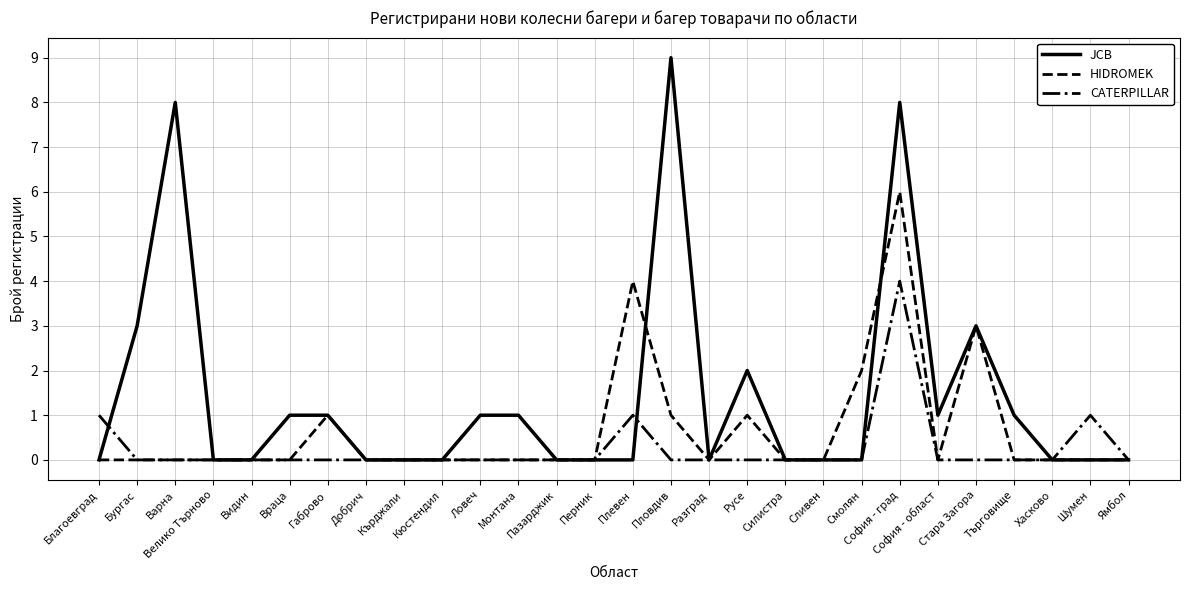

What is the spread (max minus min) of values at Шумен?

1